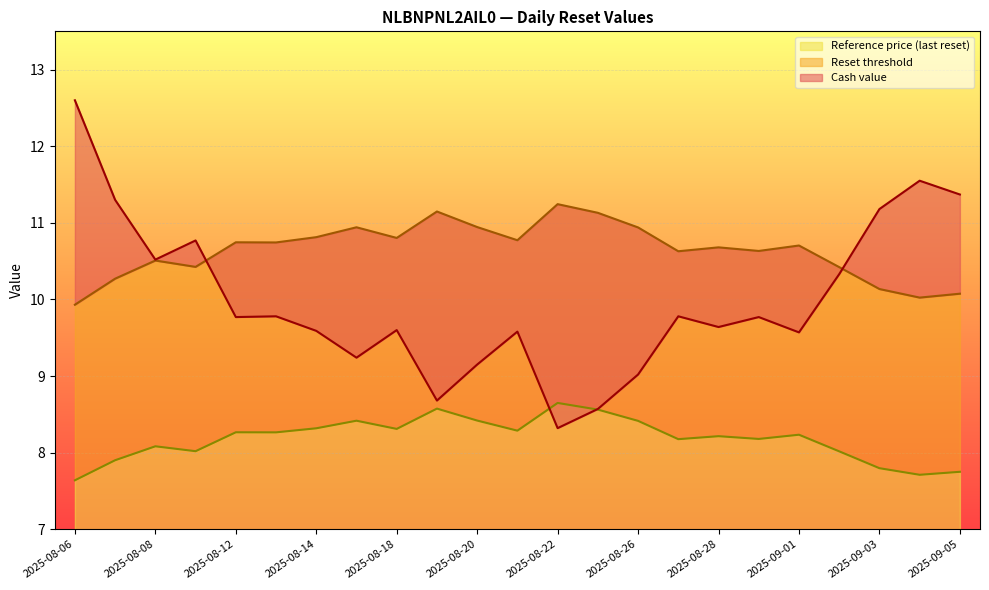

Where is the first local maximum for Cash value?

2025-08-11